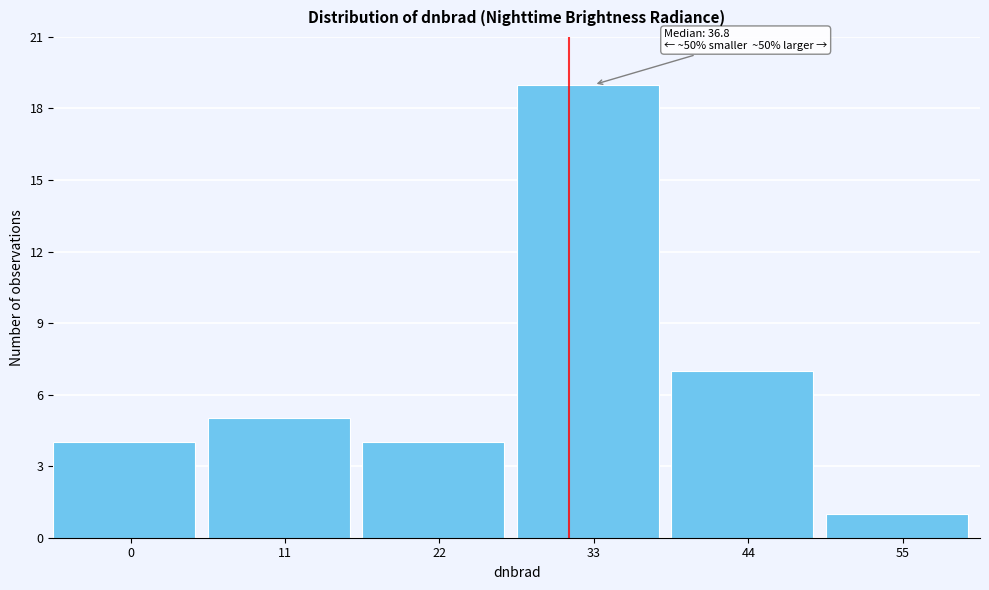

Reading left to right, list all the values displayed in this chart.

0=4	11=5	22=4	33=19	44=7	55=1